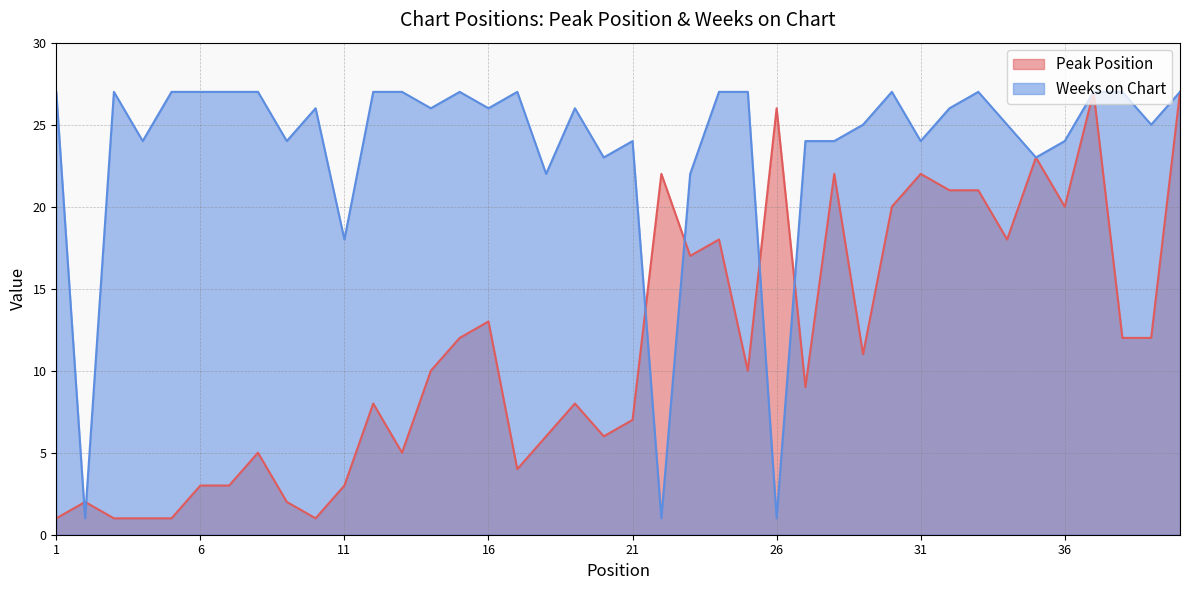

Rank the series by their maximum value, from highest to lowest.

Peak Position, Weeks on Chart